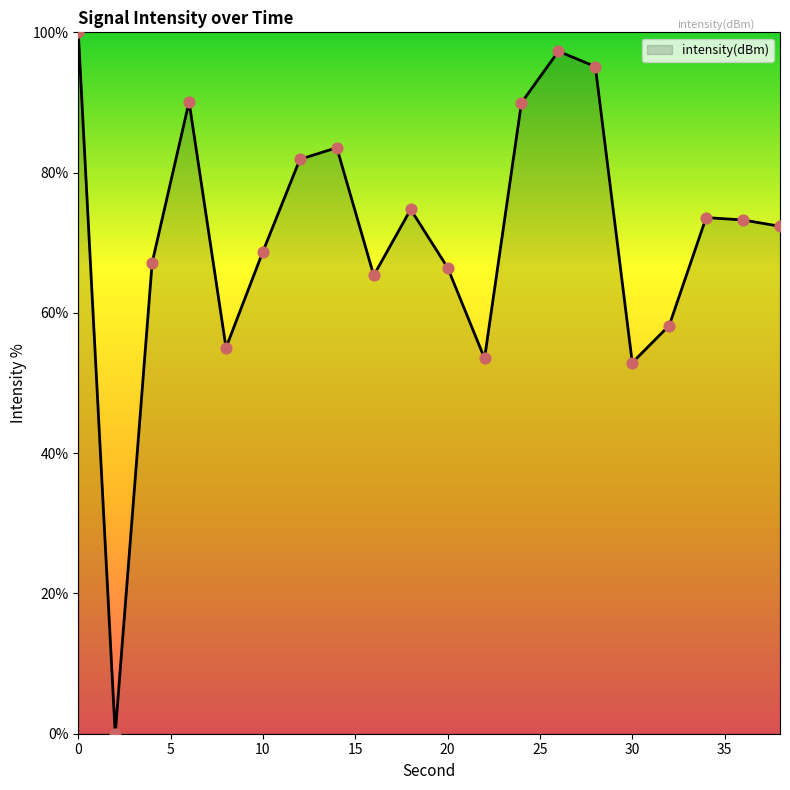

What is the greatest value displayed?

100.0